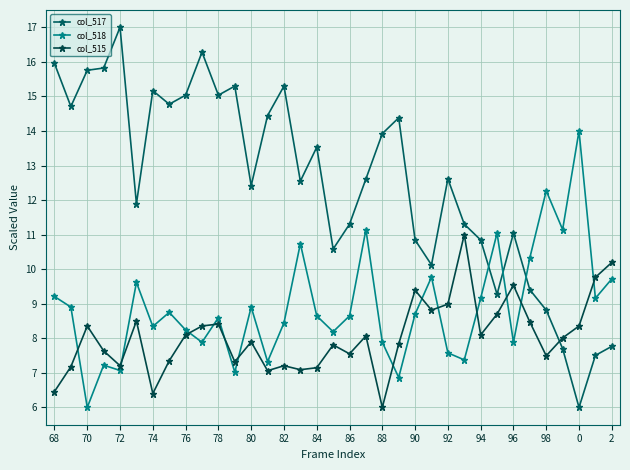

Does the chart display data point markers on the line(s)?

Yes